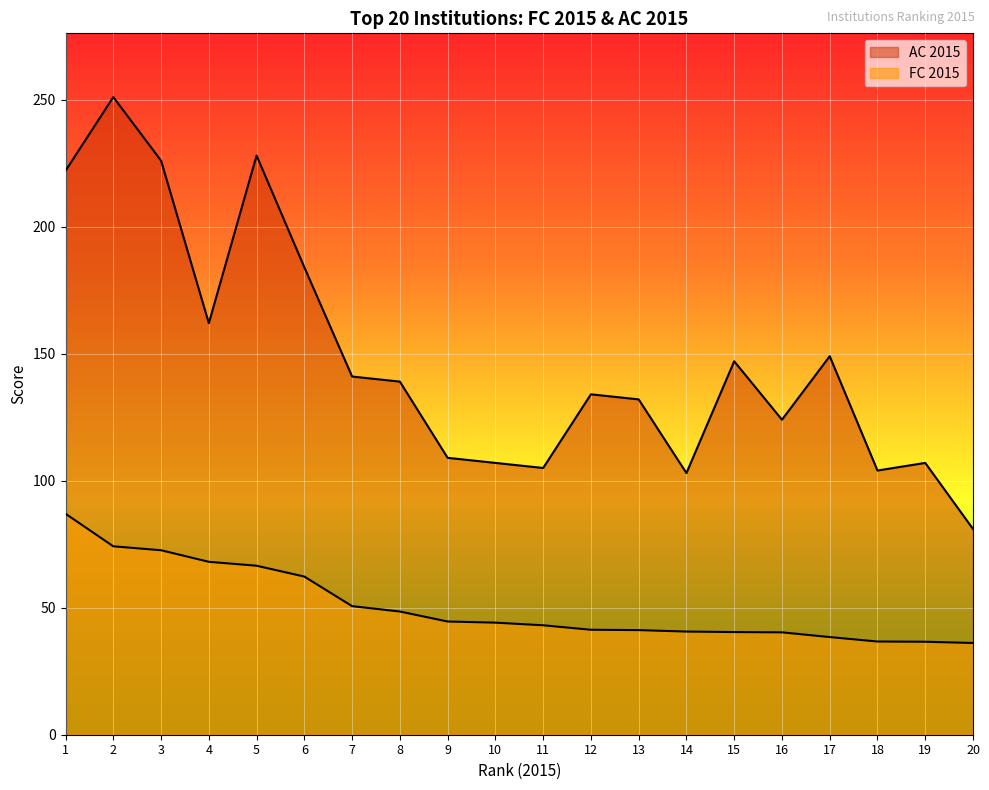

Rank the series at 6 from highest to lowest value.

AC 2015, FC 2015